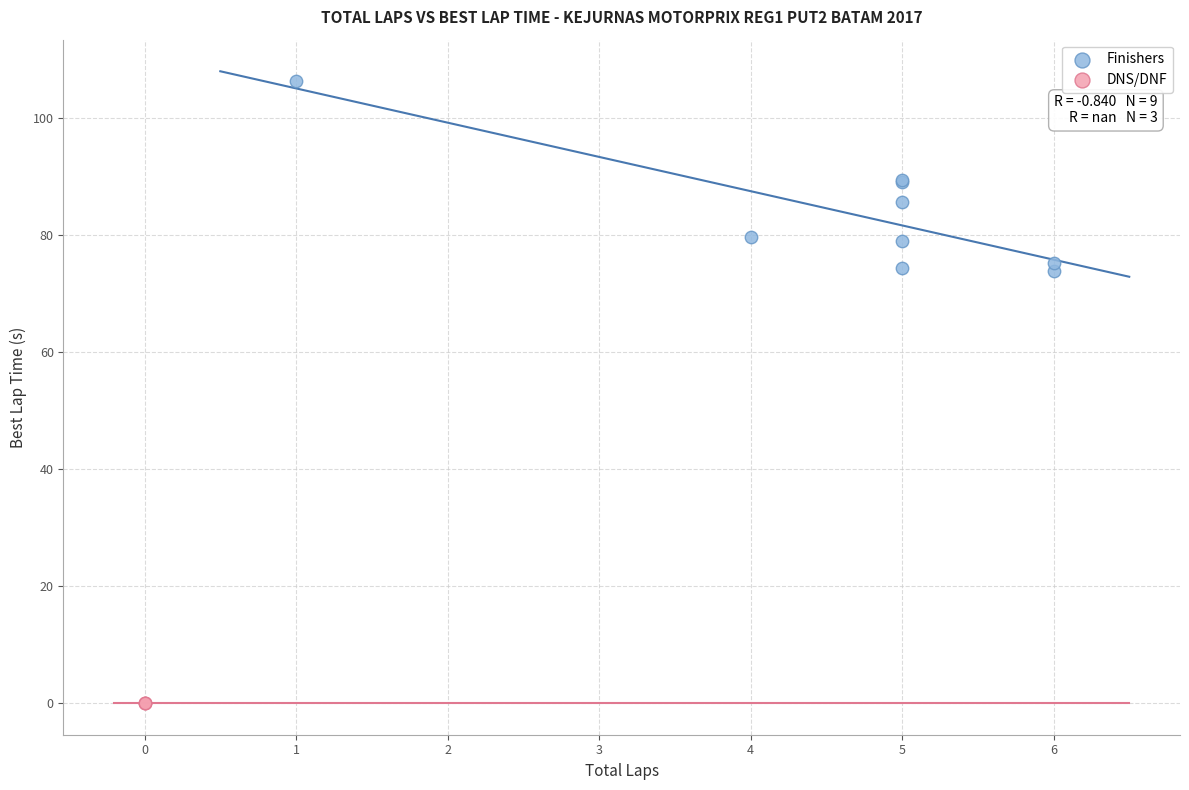

Which series reaches the maximum Y coordinate?

Finishers